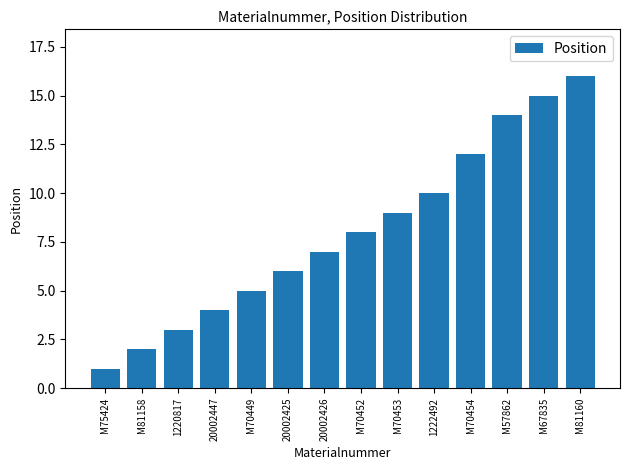

At which label is the value closest to 8?

M70452